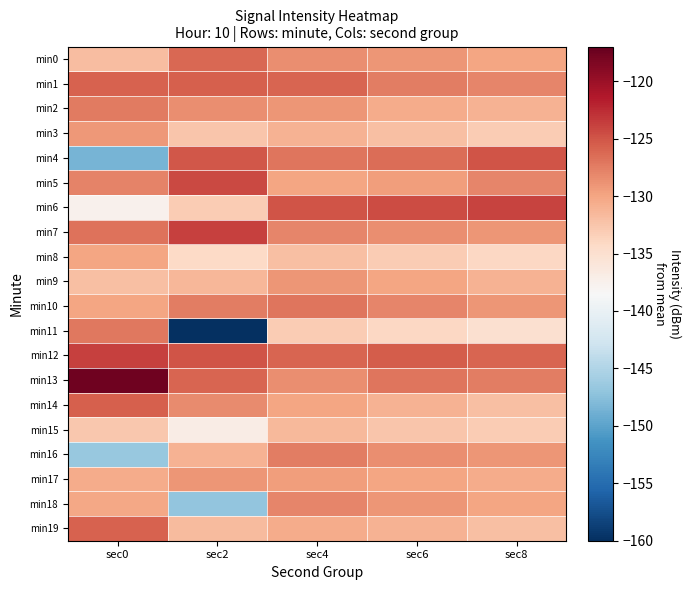

Which series has the largest range (max minus min)?

min11